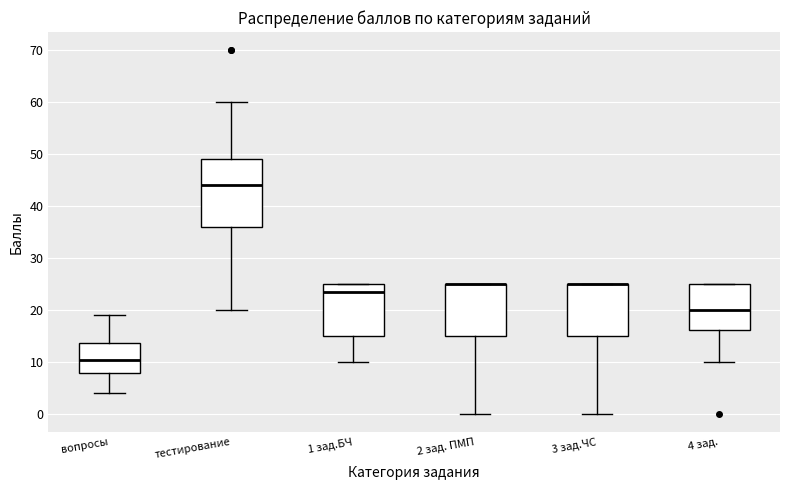

Reading left to right, transcribe this box plot: for each box, give where its median line is, the range the box spans, and where its two whiskers end, as read against the y-axis. The values are not printed on the chart, so give them approximately, as read against the axis.

вопросы: median 11, box 8 to 14, whiskers 4 to 19
тестирование: median 44, box 36 to 49, whiskers 20 to 60
1 зад.БЧ: median 24, box 15 to 25, whiskers 10 to 25
2 зад. ПМП: median 25 (drawn on the box's upper edge), box 15 to 25, whiskers 0 to 25
3 зад.ЧС: median 25 (drawn on the box's upper edge), box 15 to 25, whiskers 0 to 25
4 зад.: median 20, box 16 to 25, whiskers 10 to 25